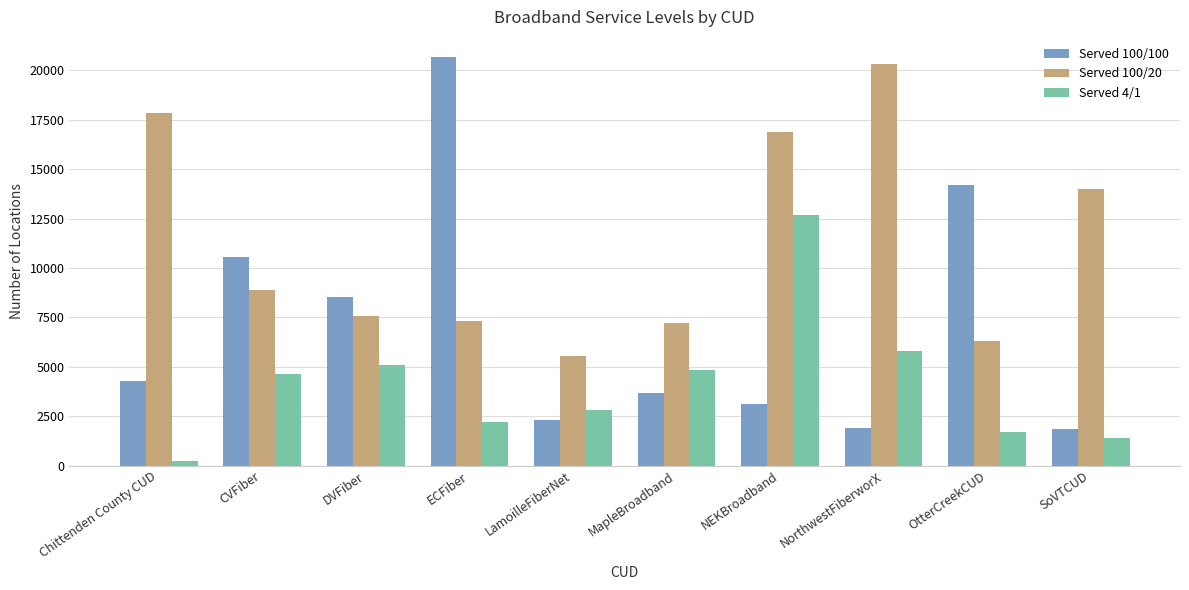

At which label does Served 100/20 first exceed 8904?

Chittenden County CUD